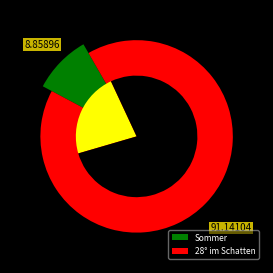

How many segments does this pie chart have?

2